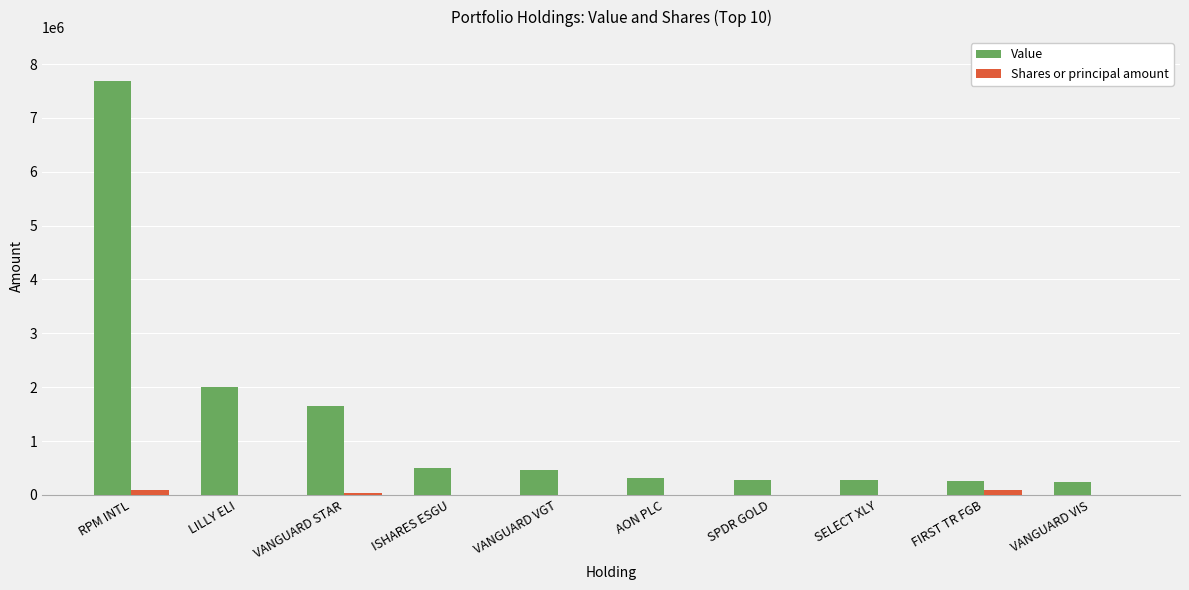

At which category is the sum across all series the highest?

RPM INTL